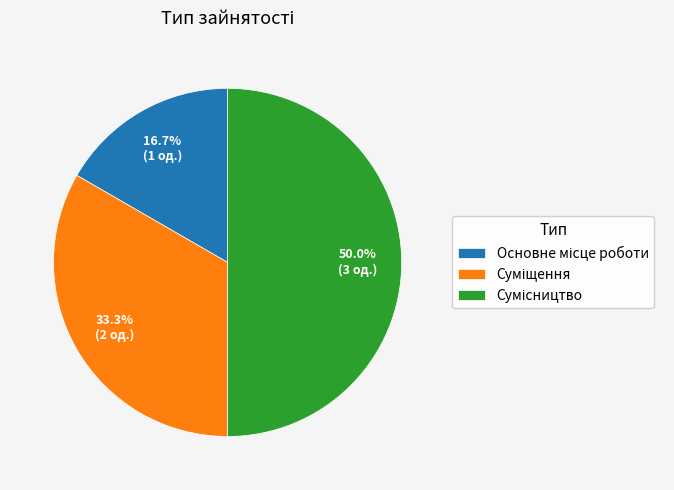

Count the number of slices in the pie.

3